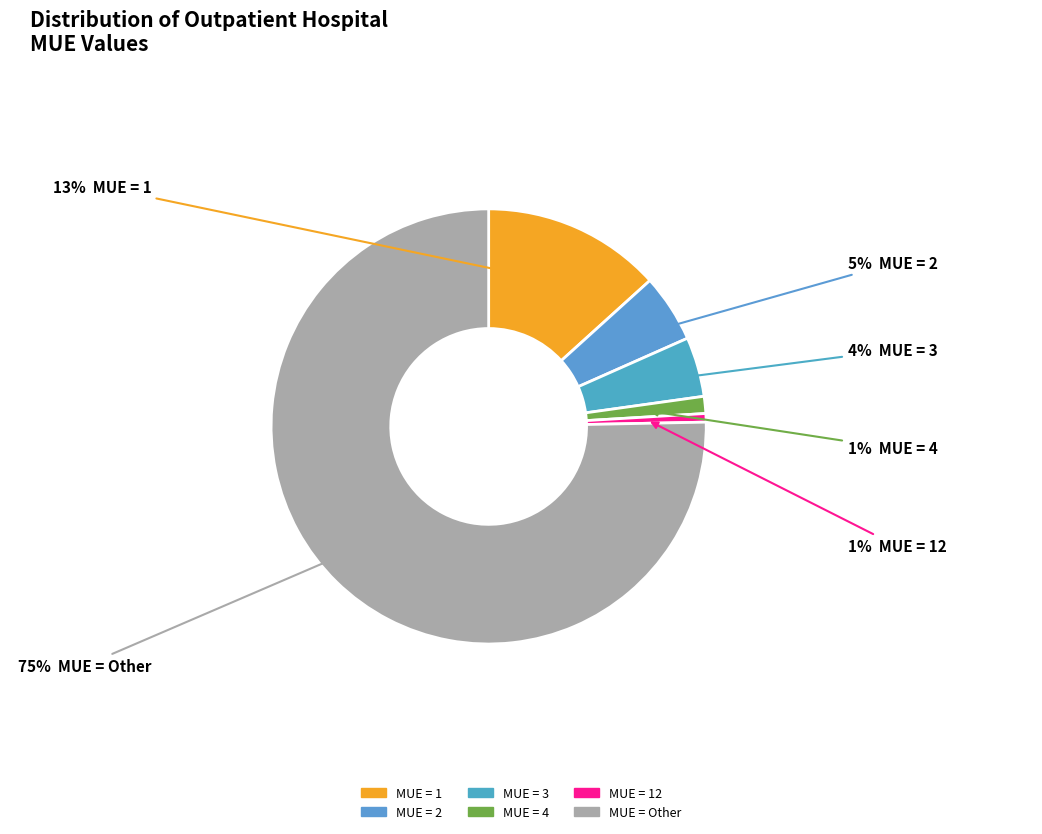

To the nearest percent, what is the difference between the largest and smallest slice percentages?

75%